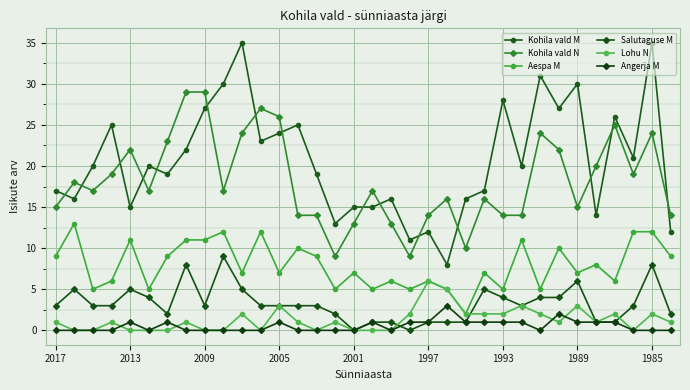

At how many categories does at least one series exceed 10?

34